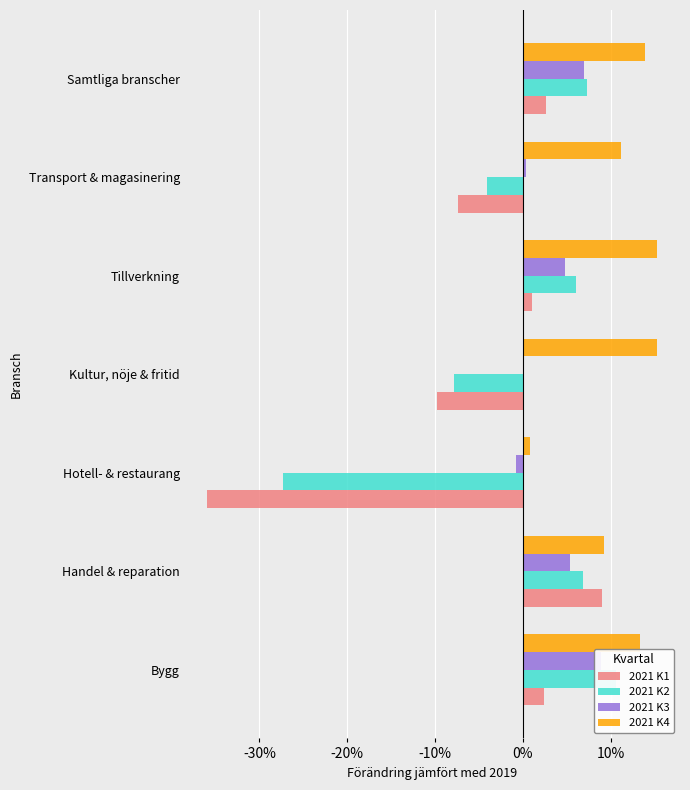

Which series changed the most between Hotell- & restaurang and Tillverkning?

2021 K1